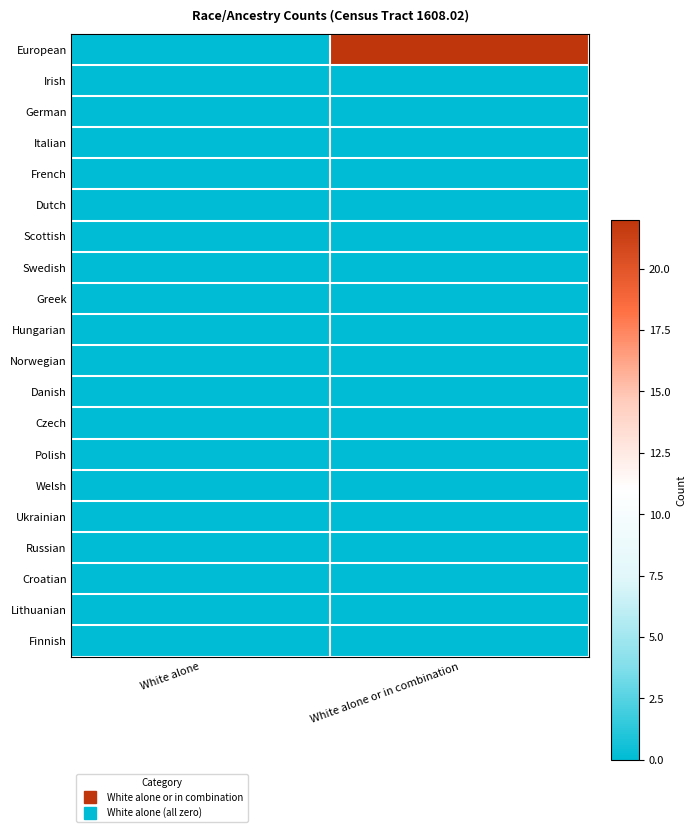

At how many categories does at least one series exceed 15?

1